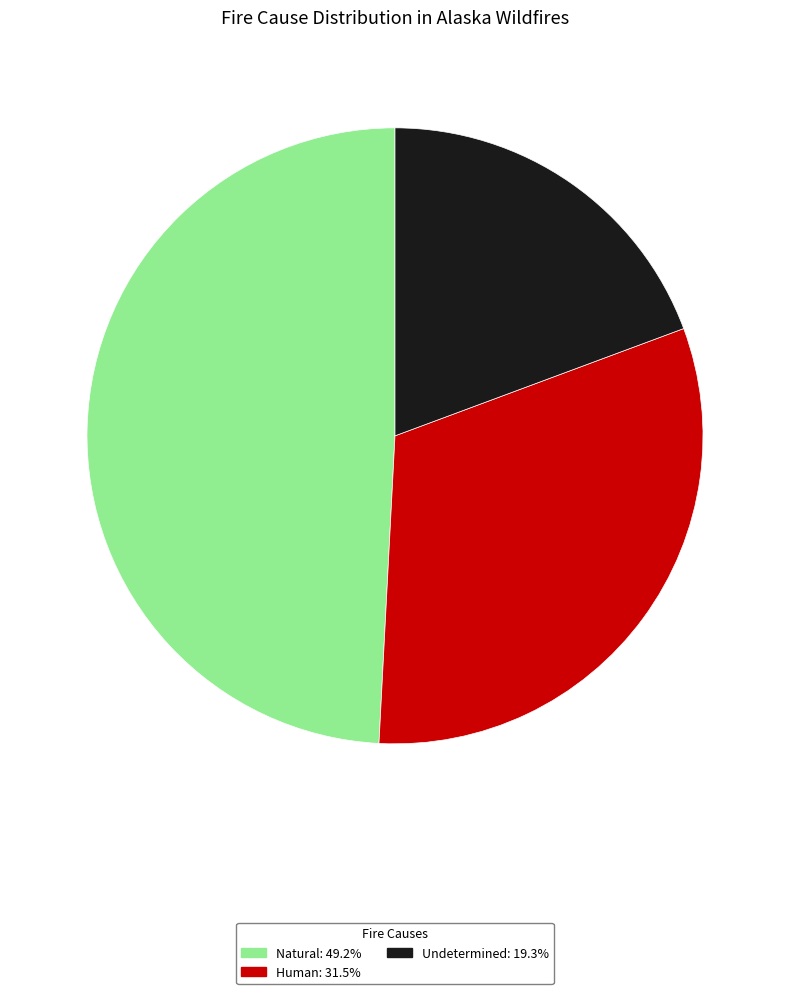

Do Undetermined and Natural together represent more than half of the pie?

Yes